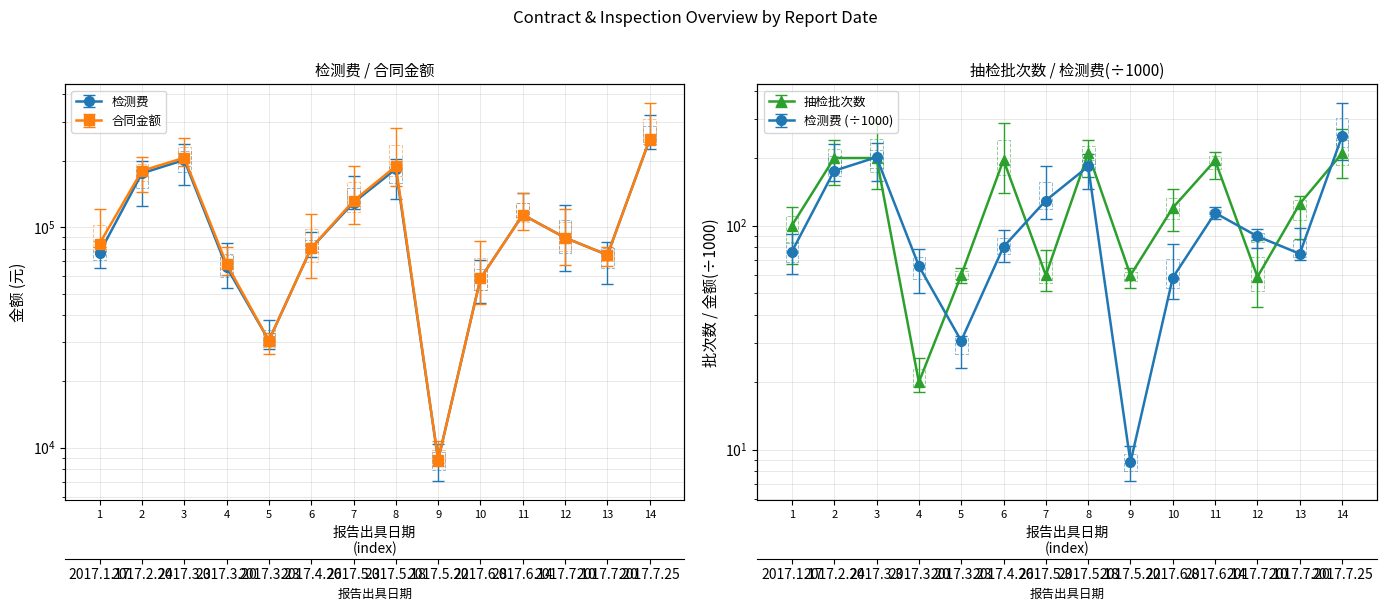

True or false: 抽检批次数 and 合同金额 intersect in this chart.

False